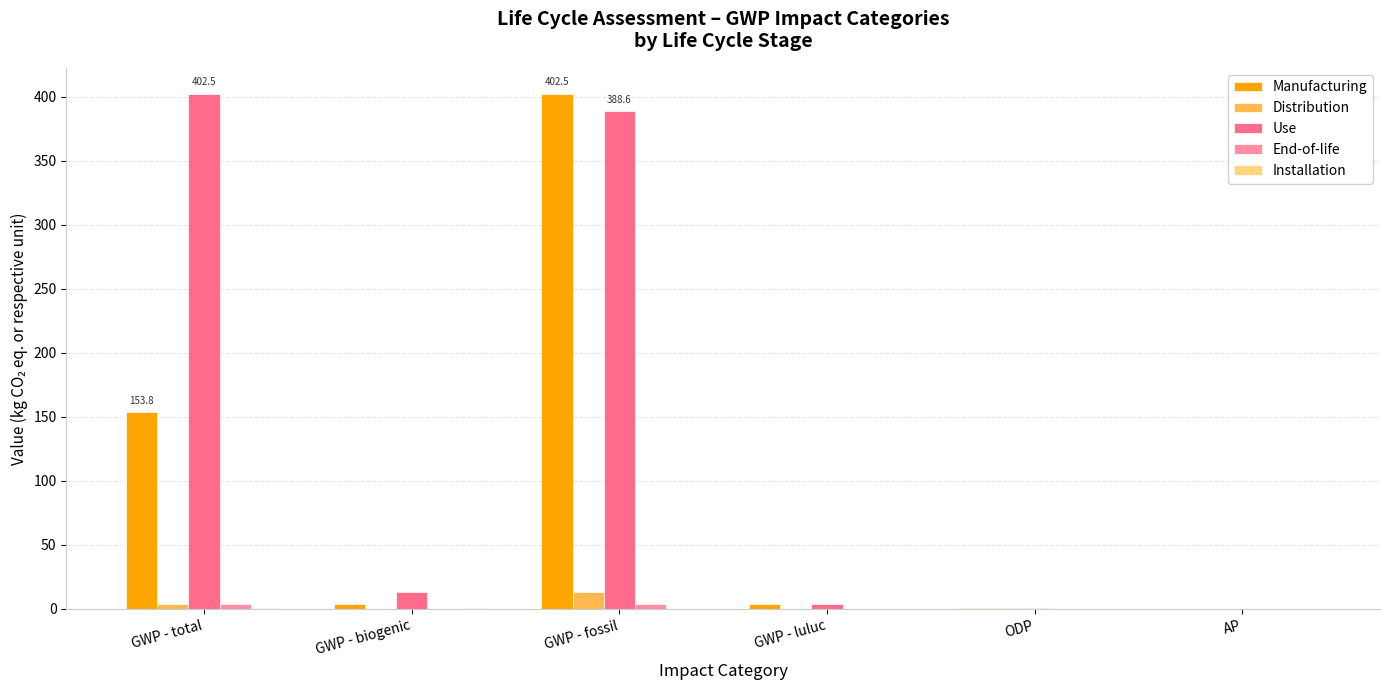

The value of Manufacturing at GWP - fossil is 689.8. True or false?

False